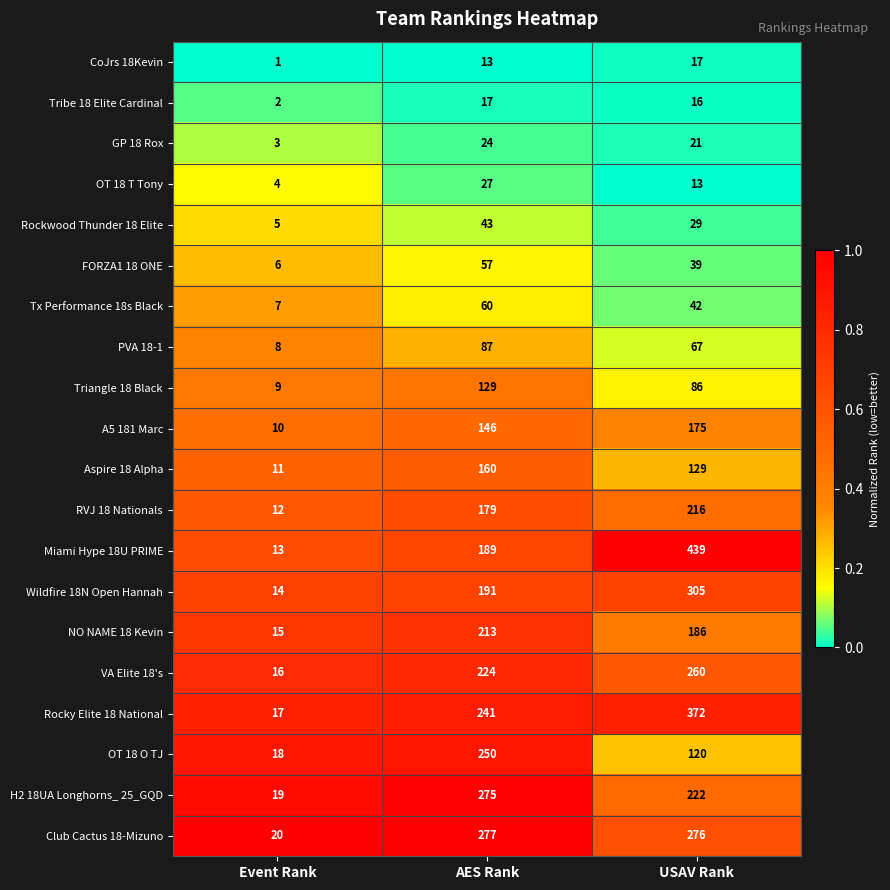

What is the total value across all series at Event Rank?

210